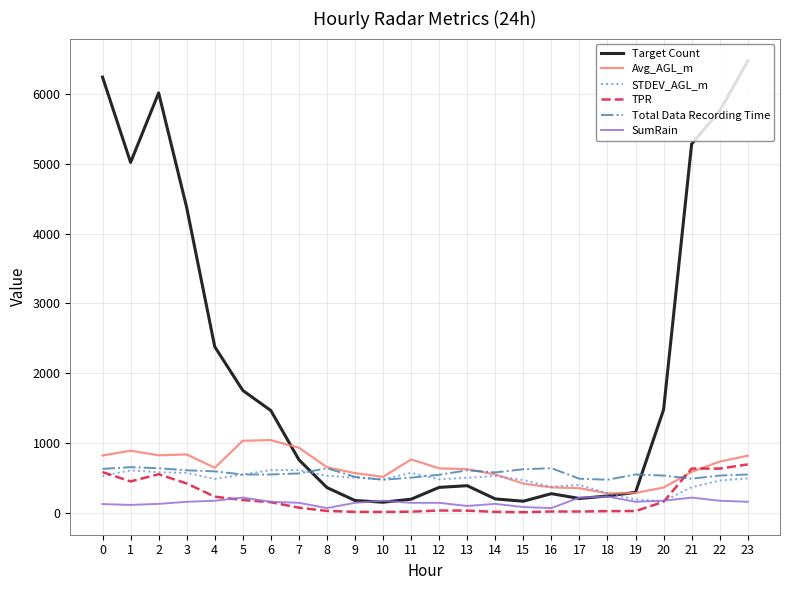

Read the Avg_AGL_m value at 1.

894.9